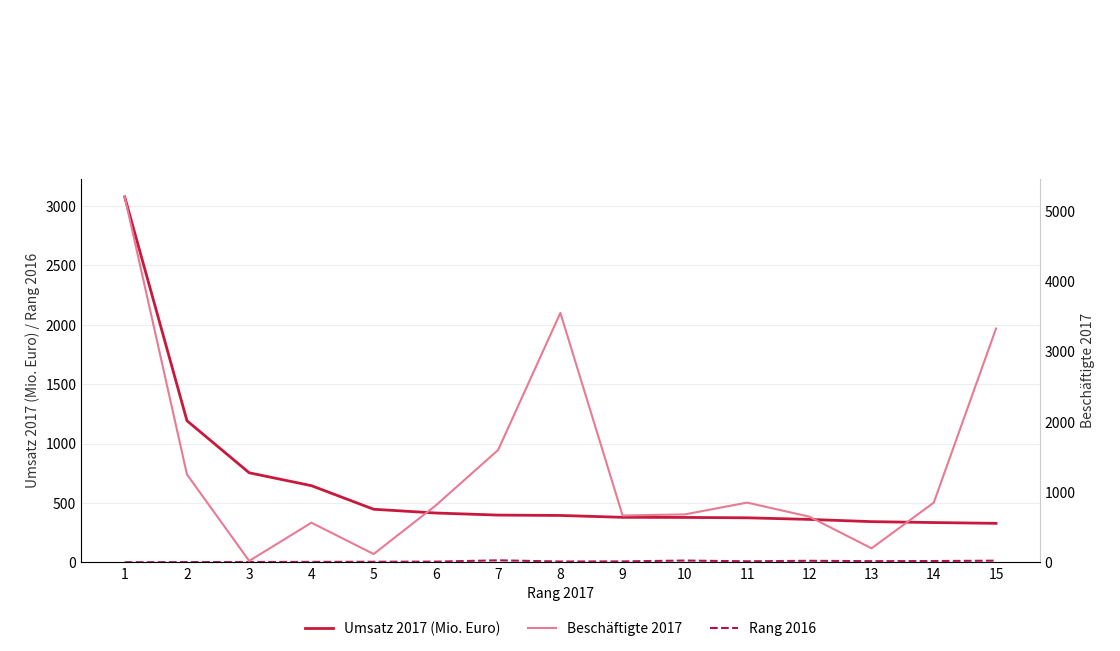

At which label is Rang 2016 closest to 9?

11